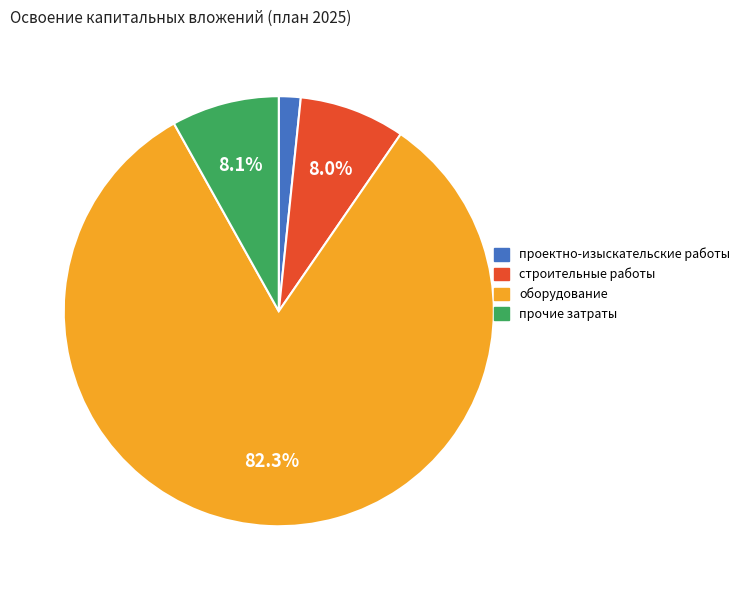

Is there any slice that represents more than half of the pie?

Yes